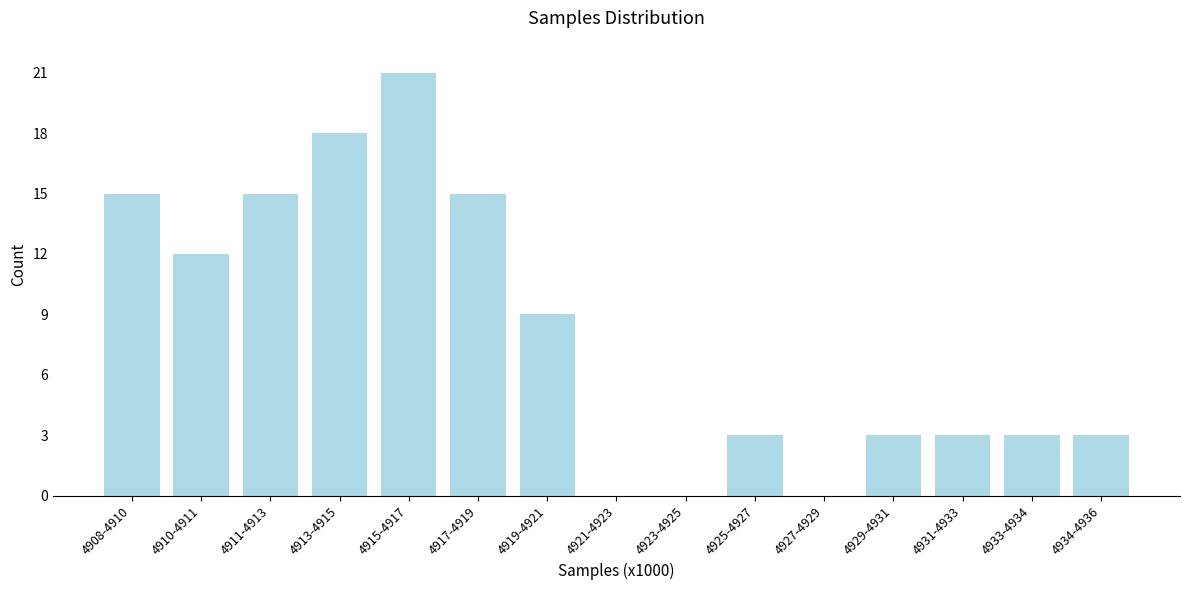

Reading right to left, what are all the values shown in this chart?

4934-4936=3	4933-4934=3	4931-4933=3	4929-4931=3	4927-4929=0	4925-4927=3	4923-4925=0	4921-4923=0	4919-4921=9	4917-4919=15	4915-4917=21	4913-4915=18	4911-4913=15	4910-4911=12	4908-4910=15